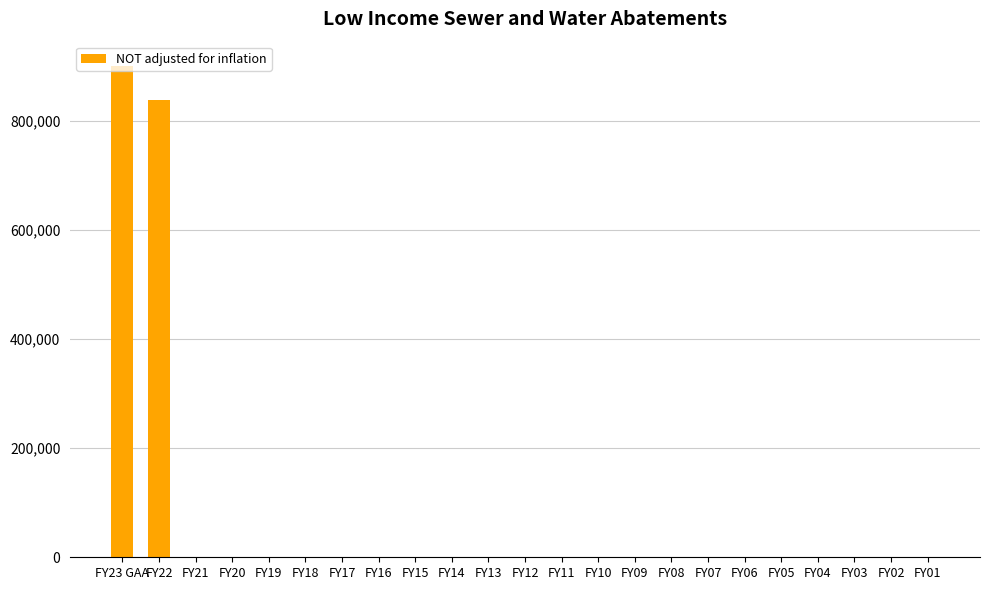

True or false: the data shows 0 at FY16.

True